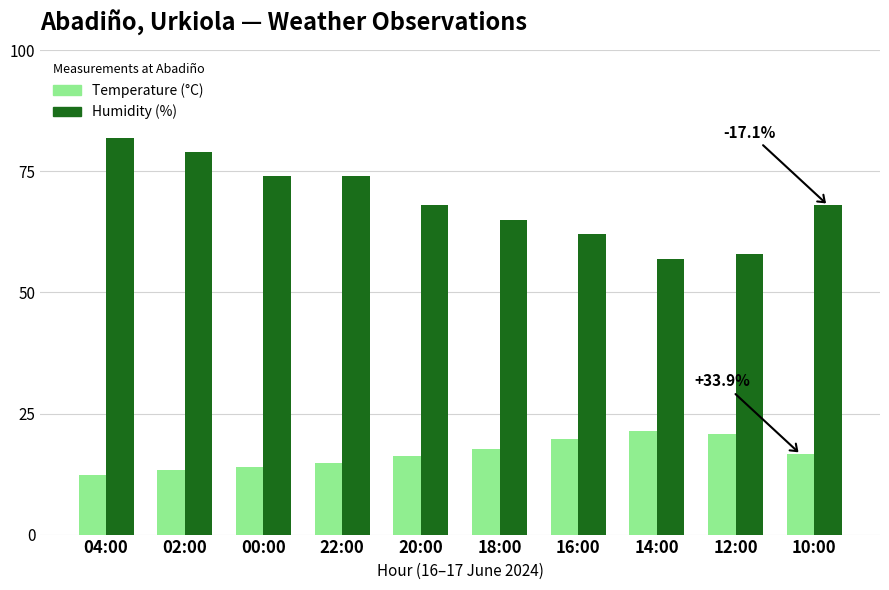

Rank the series at 18:00 from highest to lowest value.

Humidity (%), Temperature (°C)